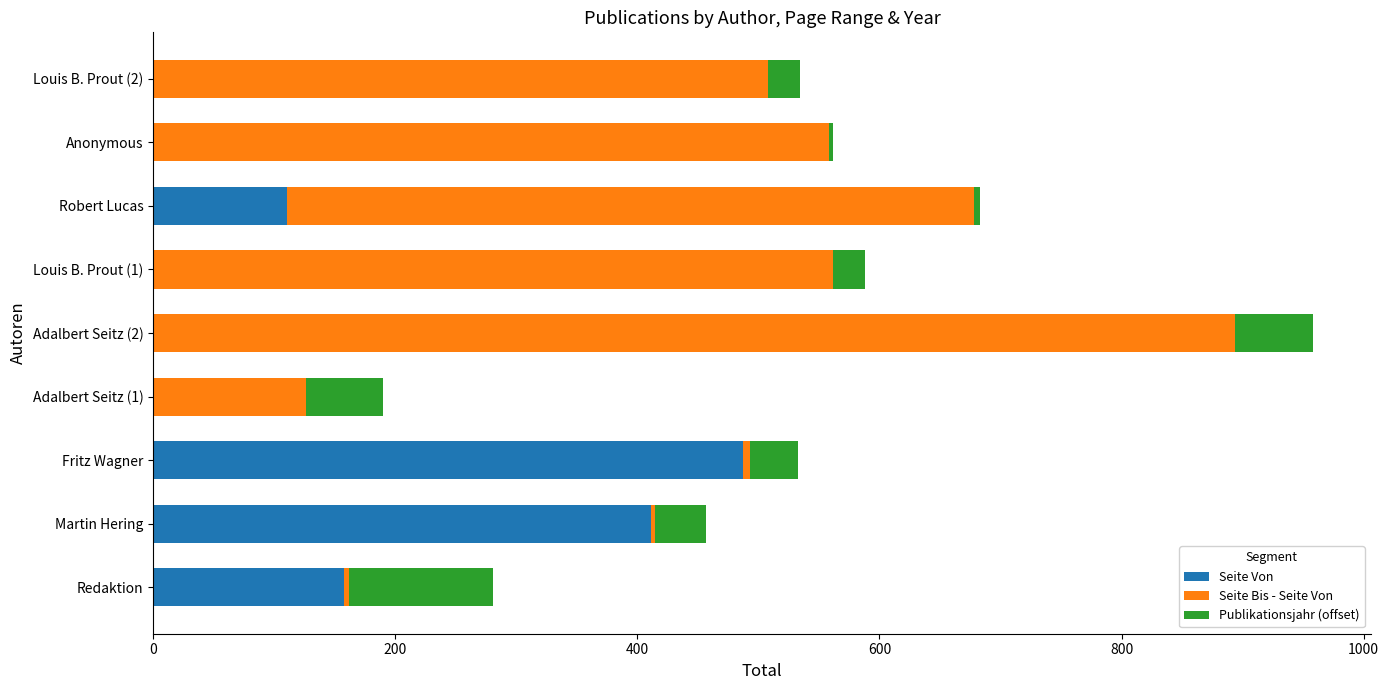

What is the sum of all Seite Von values?

1172